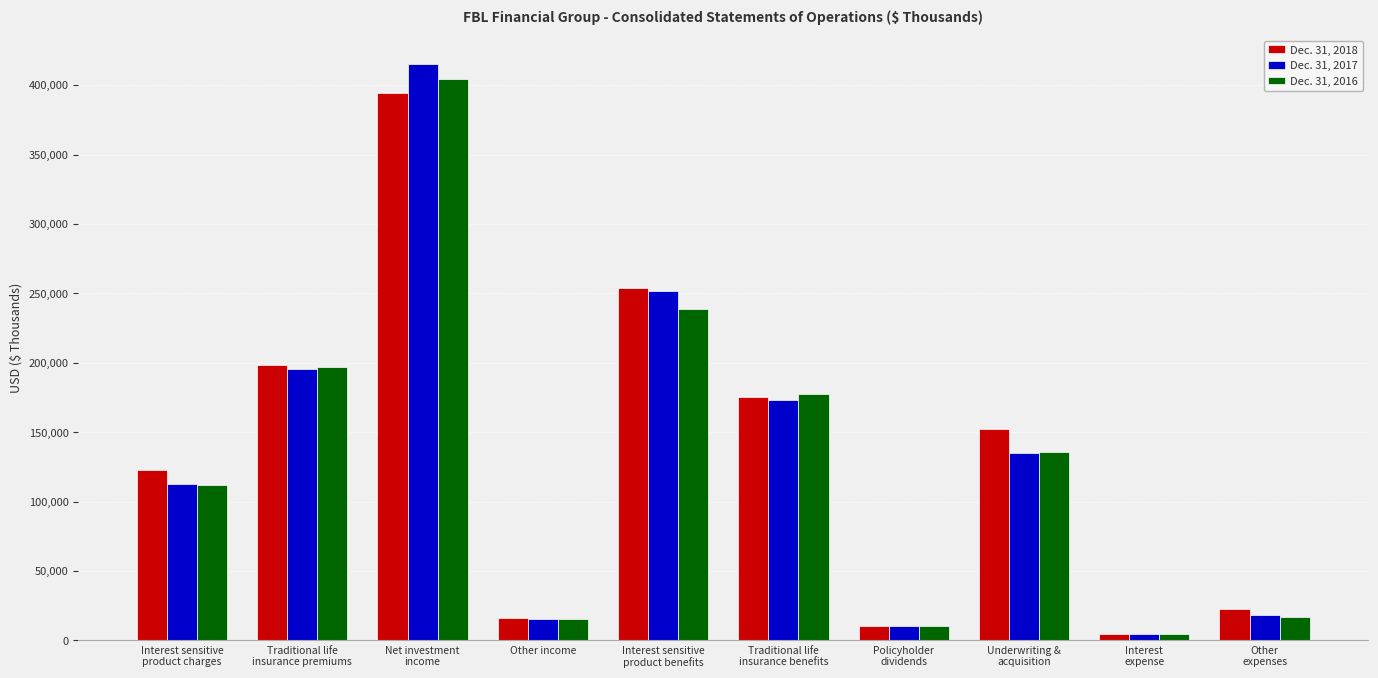

What position from the right is Traditional life
insurance benefits?

5